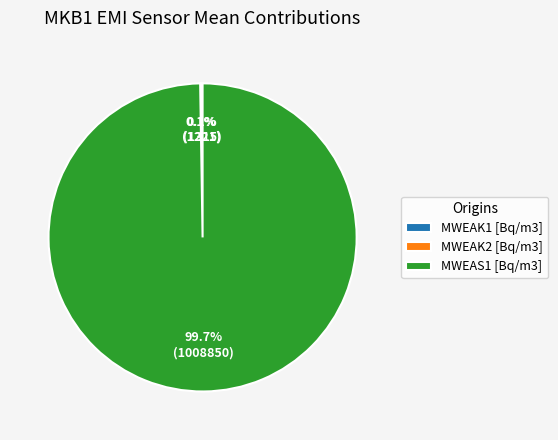

Is there a majority slice in this chart?

Yes